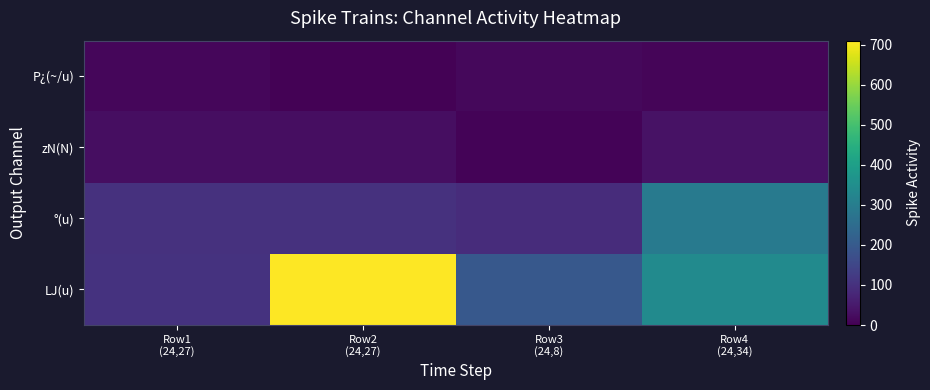

Which category has the lowest value across all series?

Row2
(24,27)